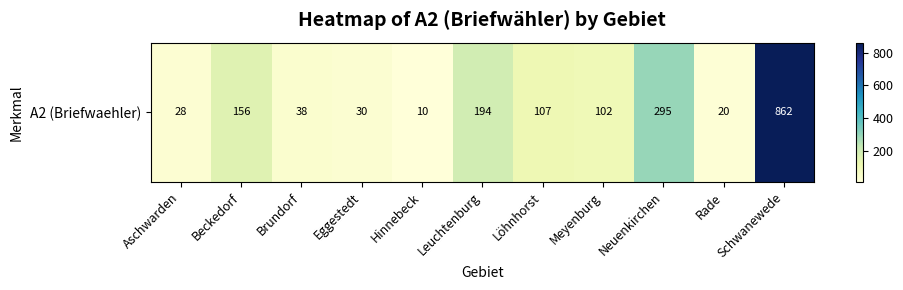

What is the difference between the values at Leuchtenburg and Aschwarden?

166